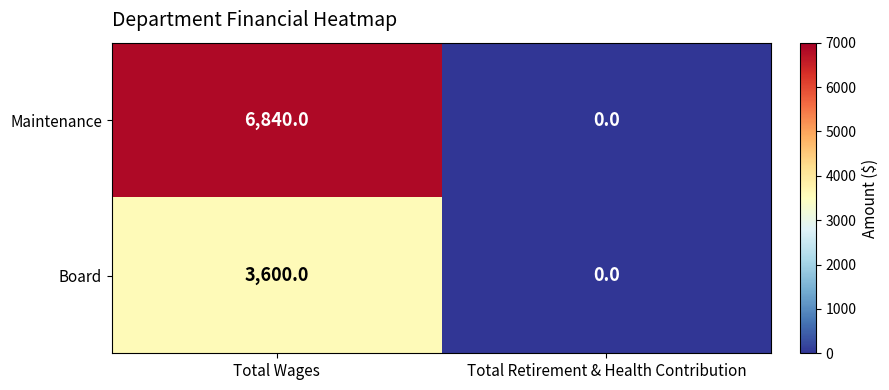

Which series has the largest total across all categories?

Maintenance